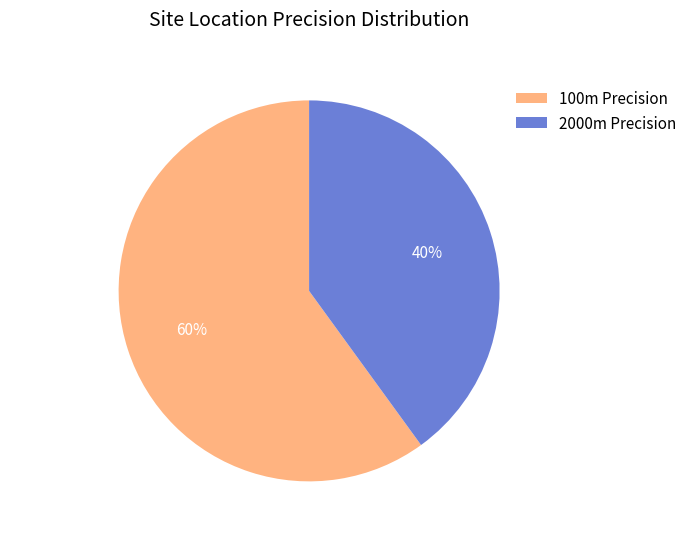

Does any single category account for the majority?

Yes